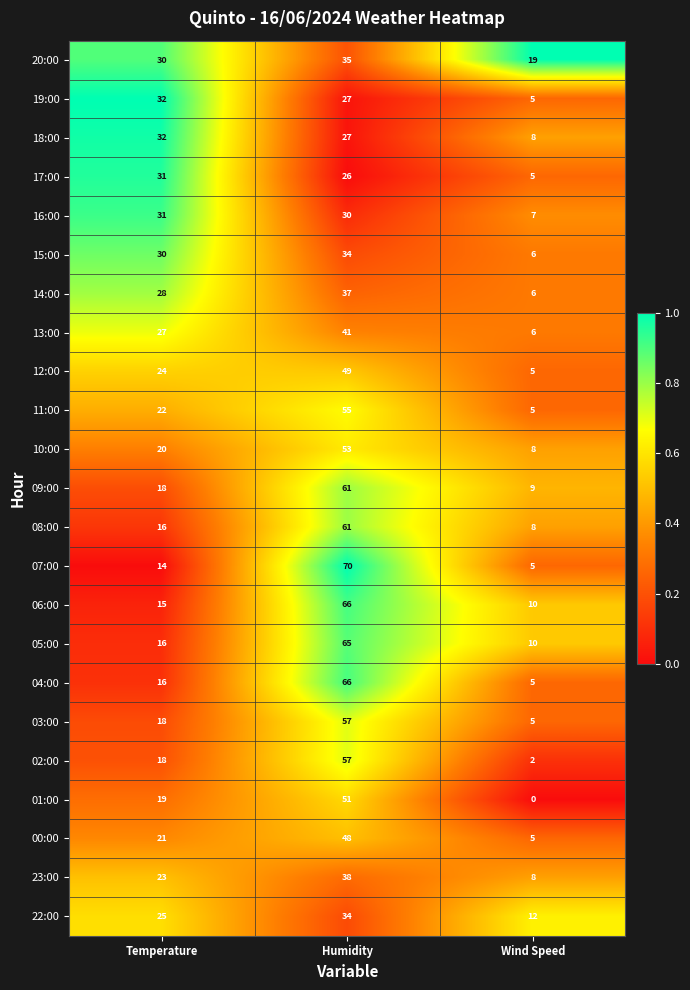

What is the average value of the 15:00 series?

23